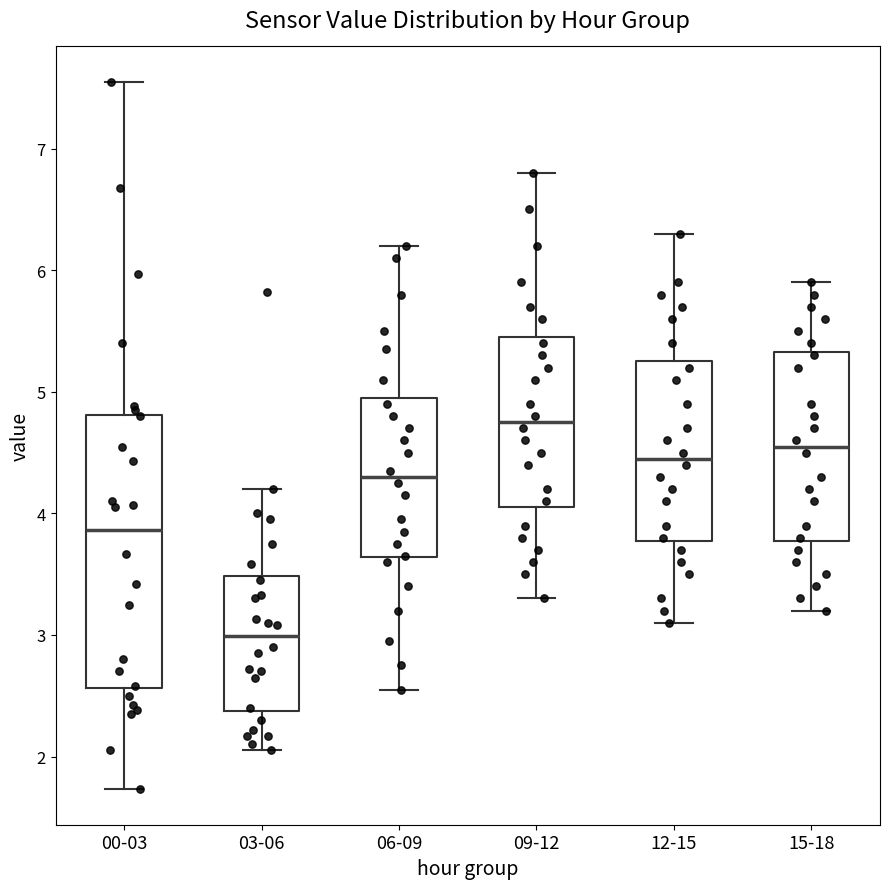

Reading left to right, transcribe this box plot: for each box, give where its median line is, the range the box spans, and where its two whiskers end, as read against the y-axis. The values are not printed on the chart, so give them approximately, as read against the axis.

00-03: median 3.9, box 2.6 to 4.8, whiskers 1.7 to 7.6
03-06: median 3.0, box 2.4 to 3.5, whiskers 2.1 to 4.2
06-09: median 4.3, box 3.6 to 5.0, whiskers 2.6 to 6.2
09-12: median 4.8, box 4.1 to 5.5, whiskers 3.3 to 6.8
12-15: median 4.5, box 3.8 to 5.3, whiskers 3.1 to 6.3
15-18: median 4.6, box 3.8 to 5.3, whiskers 3.2 to 5.9